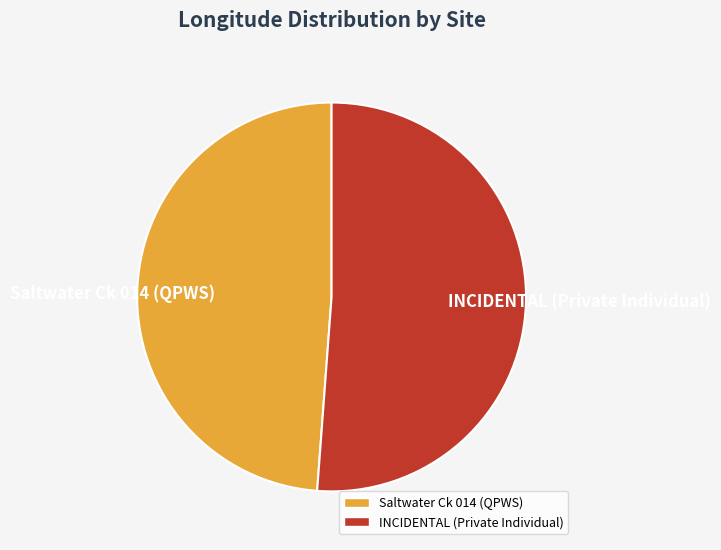

Which has a higher value, Saltwater Ck 014 (QPWS) or INCIDENTAL (Private Individual)?

INCIDENTAL (Private Individual)